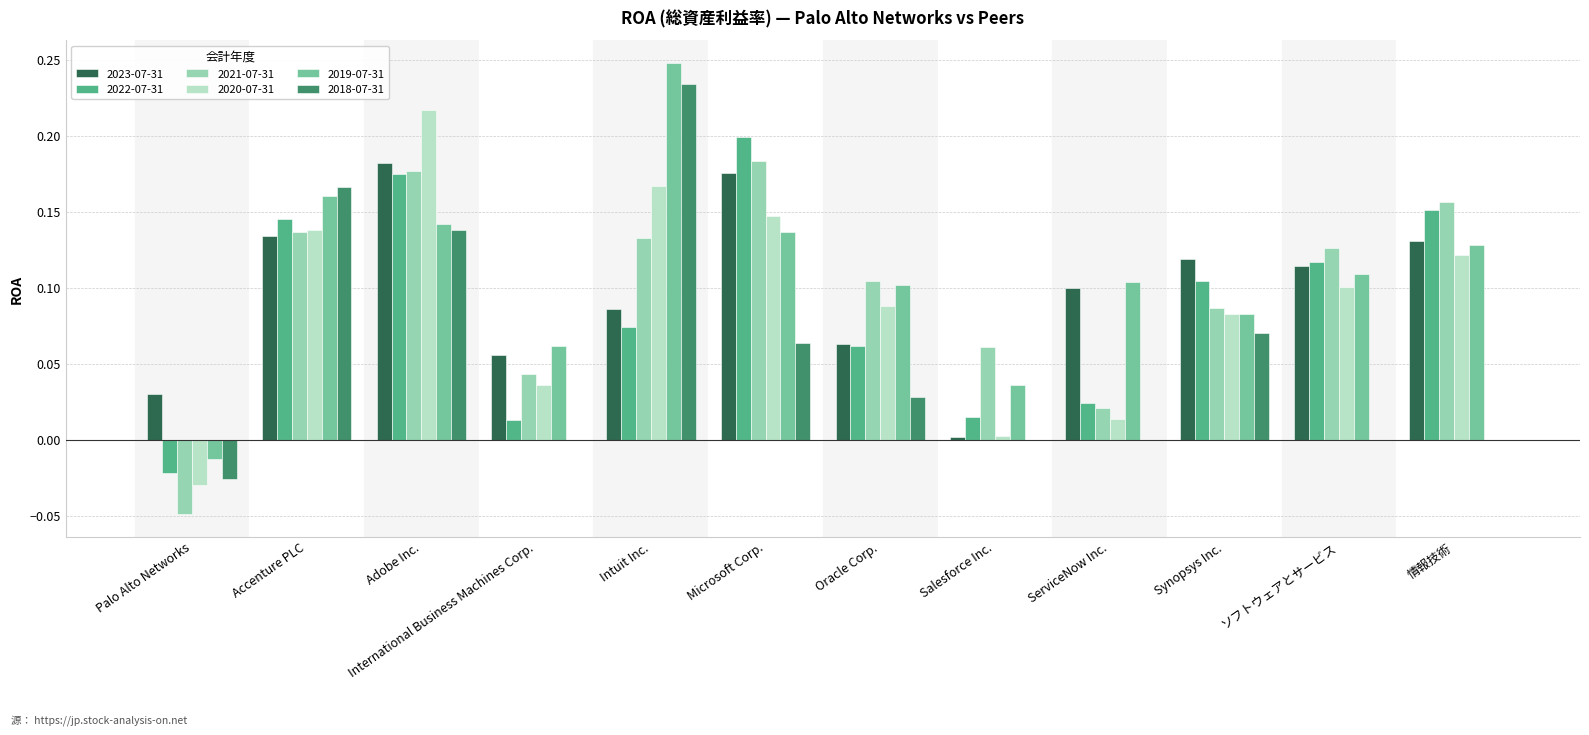

Which category has the highest value in the 2020-07-31 series?

Adobe Inc.